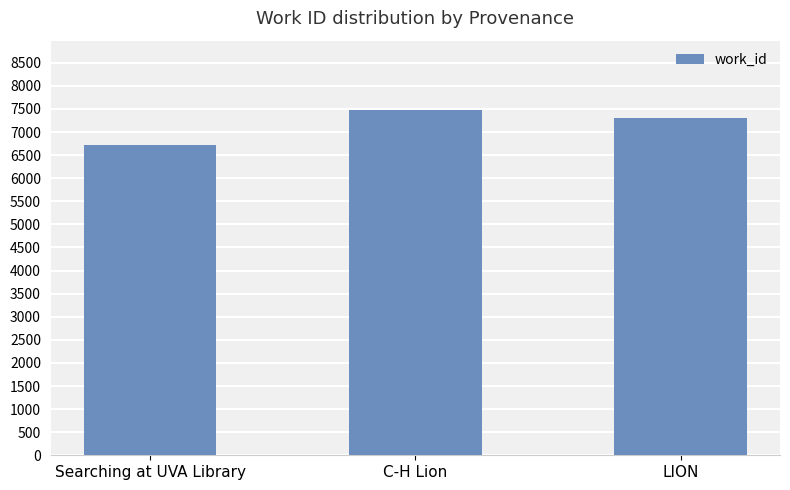

Approximately how many times larger is the value at C-H Lion compared to LION?

1.0